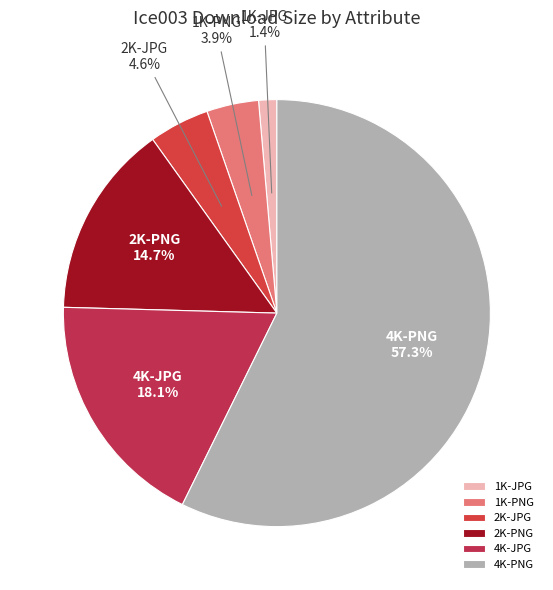

What portion of the pie excludes 2K-JPG?

95.4%